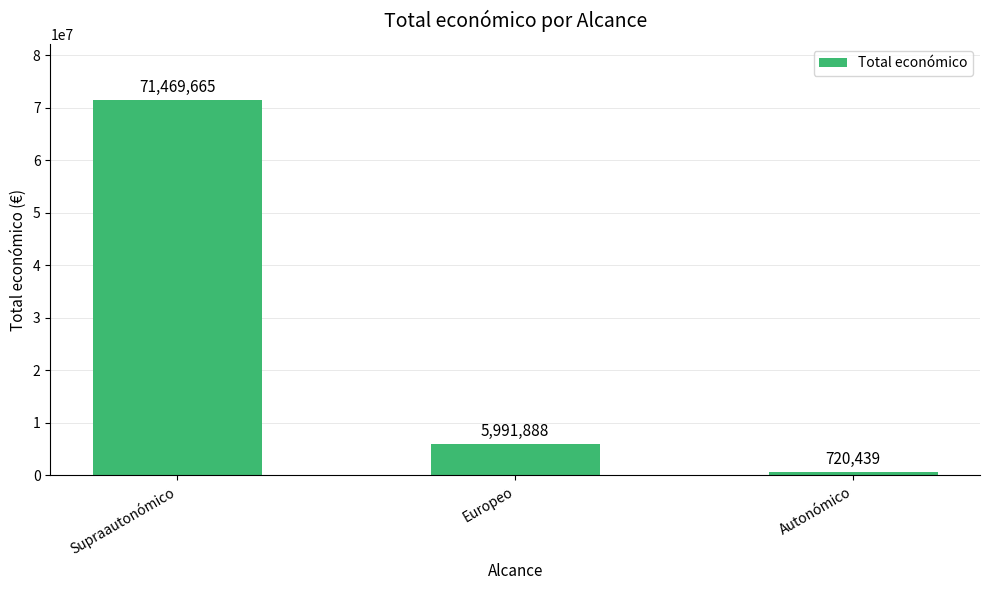

How many data points are less than 5991888?

1